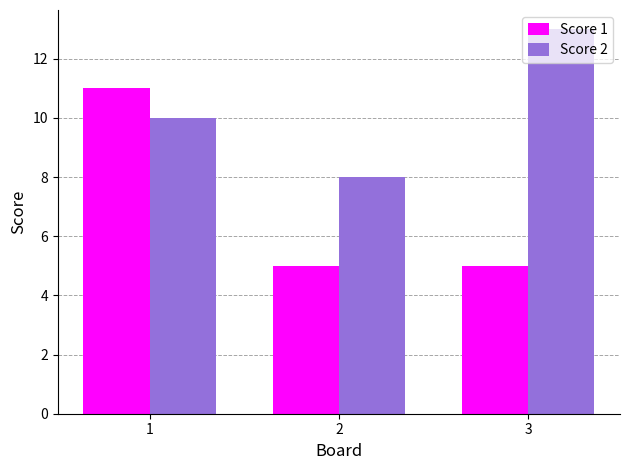

Reading left to right, extract all data points from this chart.

Score 1: 11	5	5
Score 2: 10	8	13